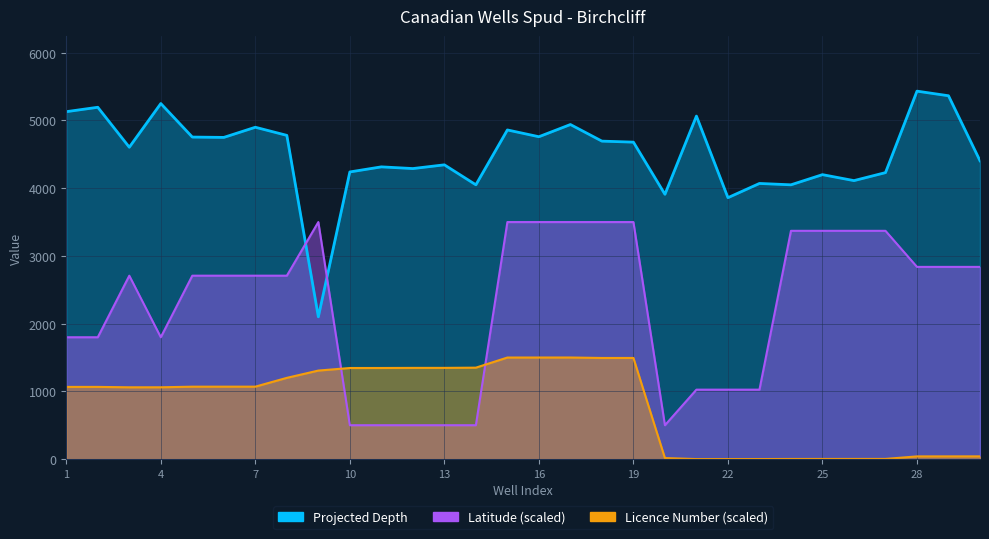

True or false: Licence Number and Projected Depth cross at least once.

False